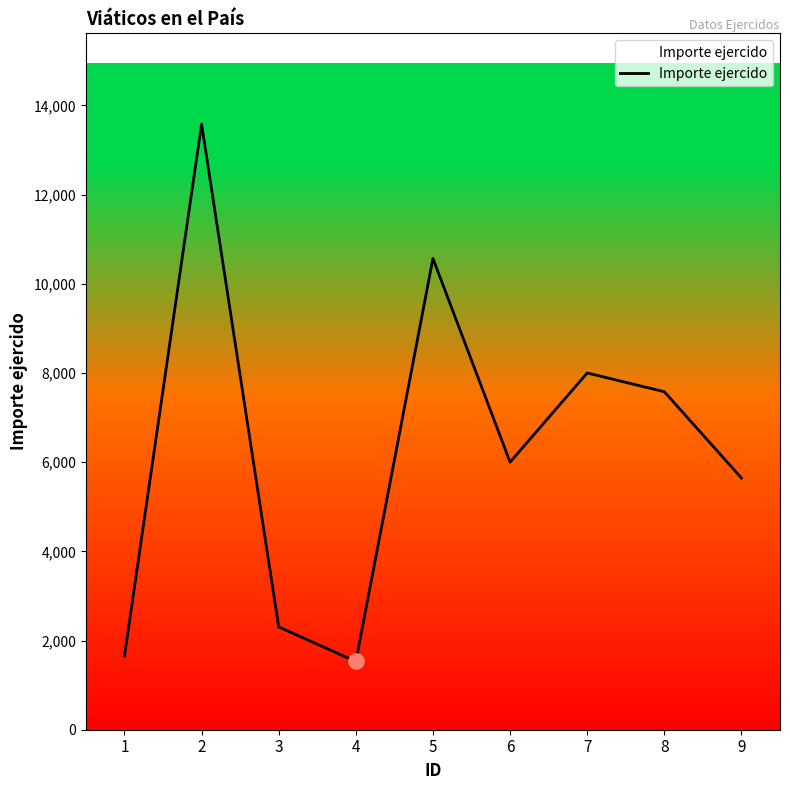

Which has a higher value, 6 or 4?

6